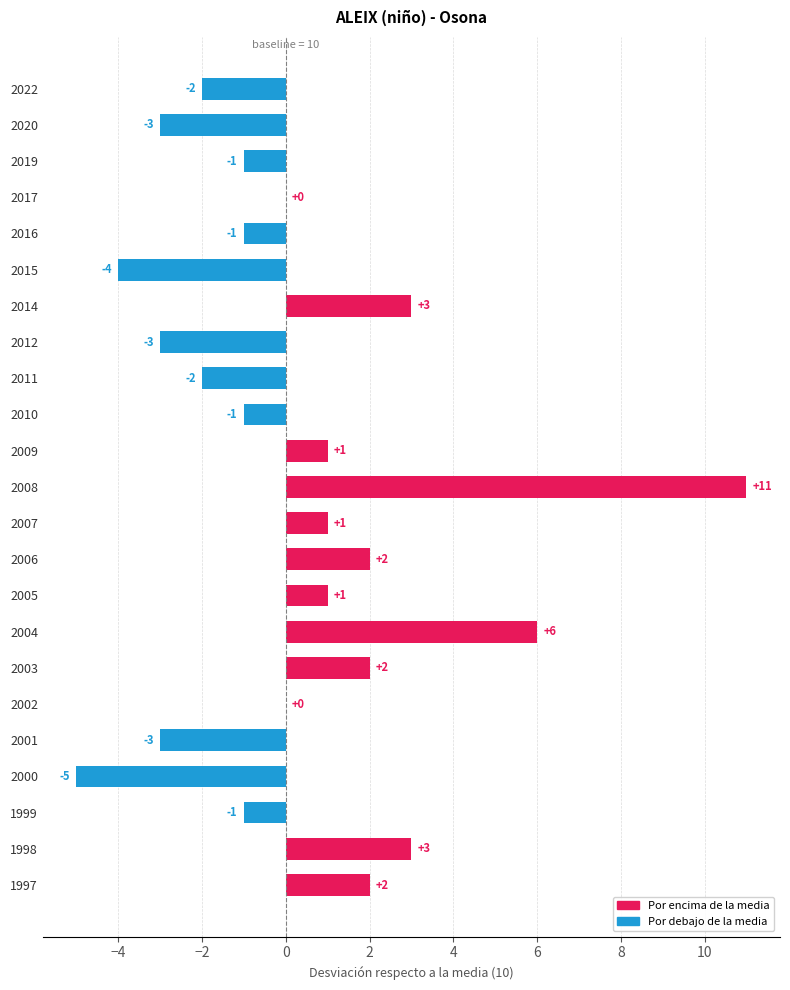

What is the sum of all values?

6